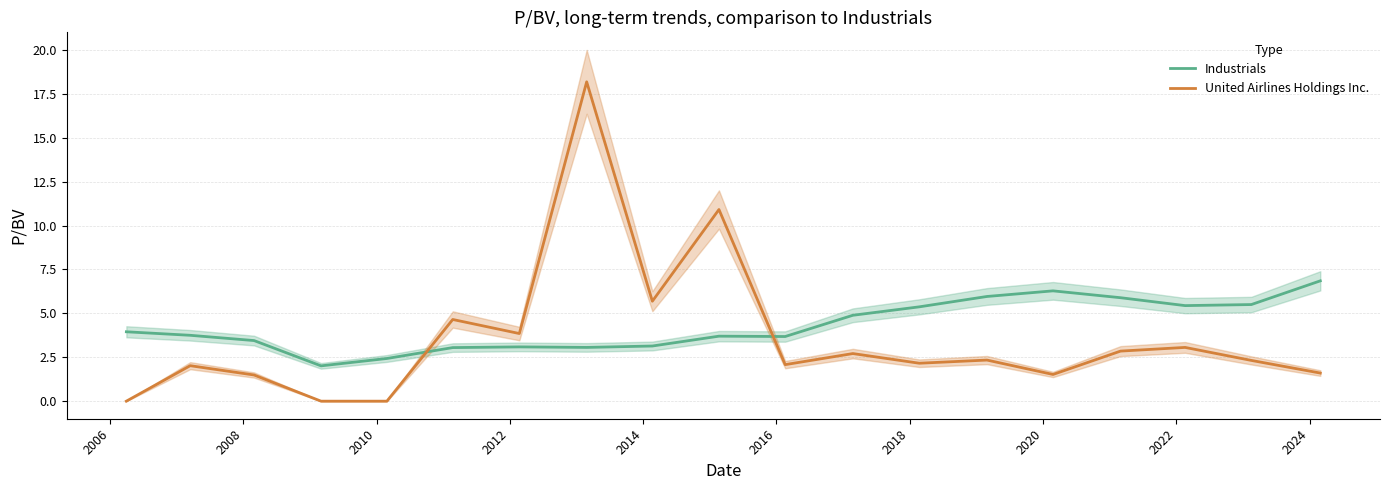

How many categories are shown in the chart?

19